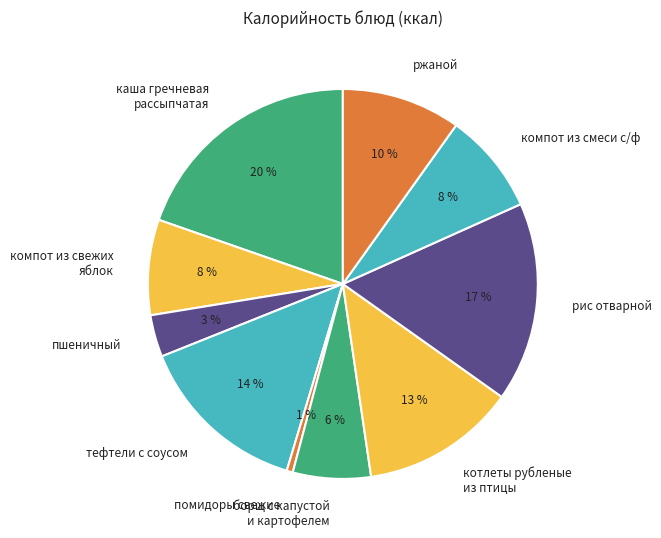

To the nearest percent, what is the difference between the largest and smallest slice percentages?

19%